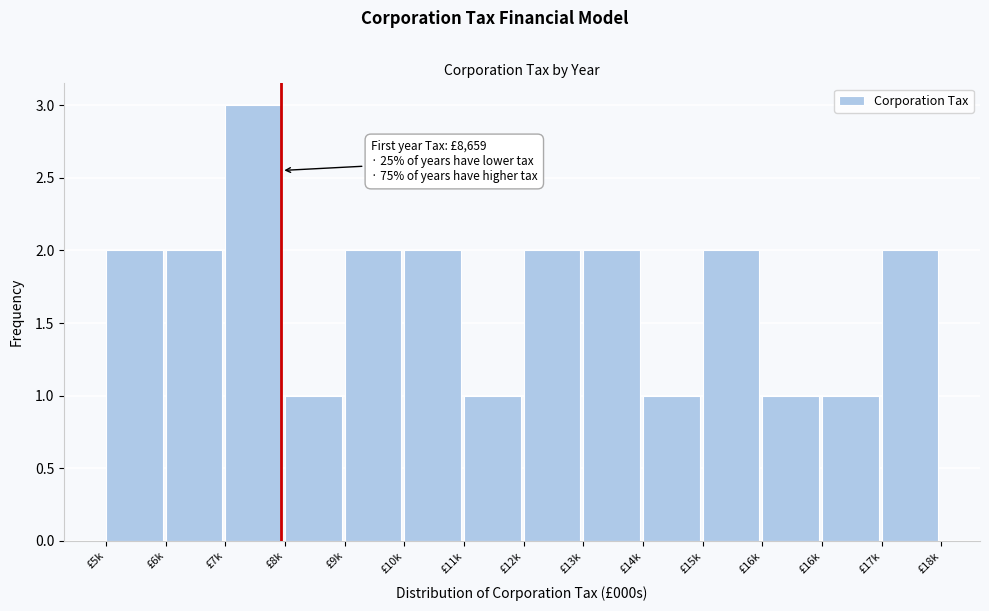

How many bars are there in total?

14